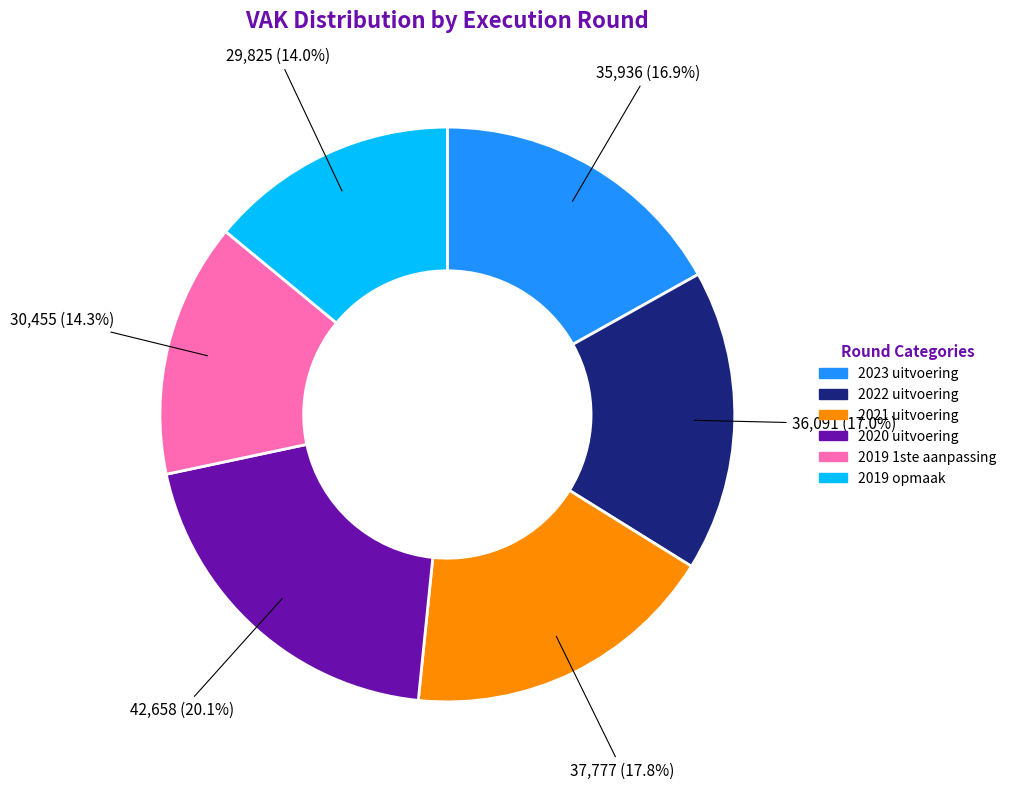

True or false: 2022 uitvoering accounts for 17% of the total.

True